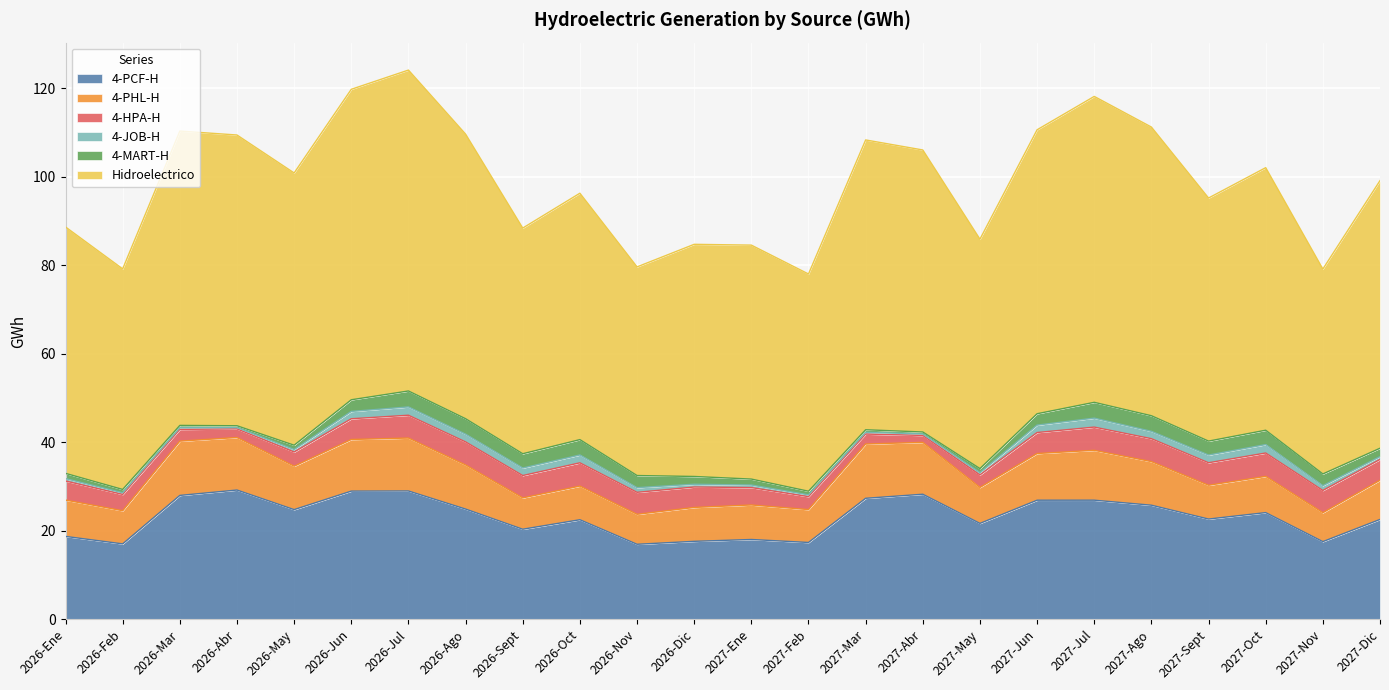

Does the chart display data point markers on the line(s)?

No